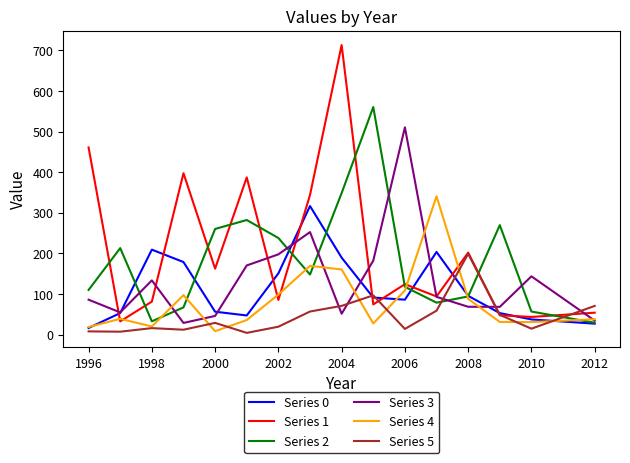

True or false: Series 5 and Series 2 cross at least once.

True